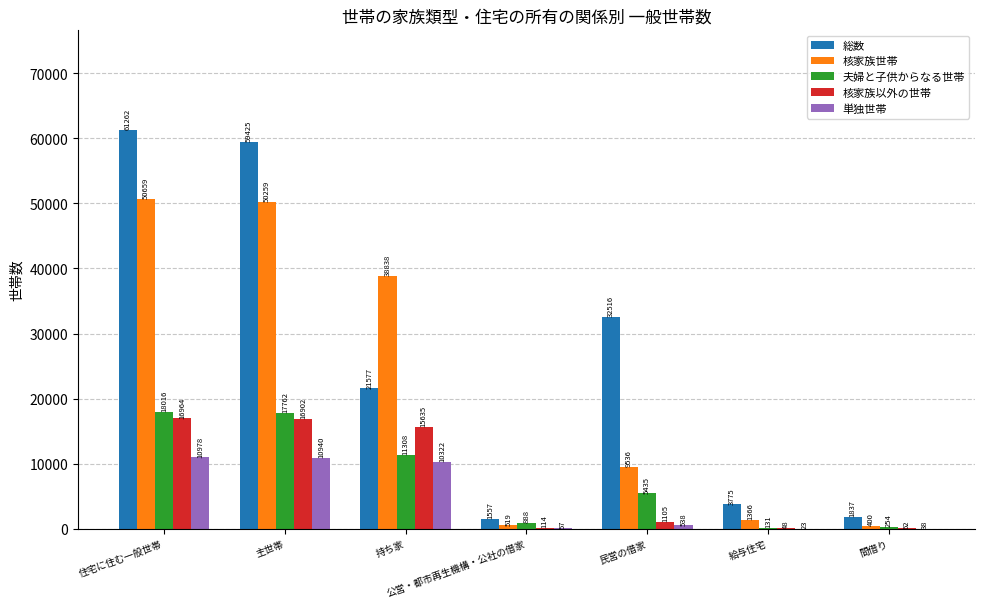

What is the total value across all series at 公営・都市再生機構・公社の借家?

3135